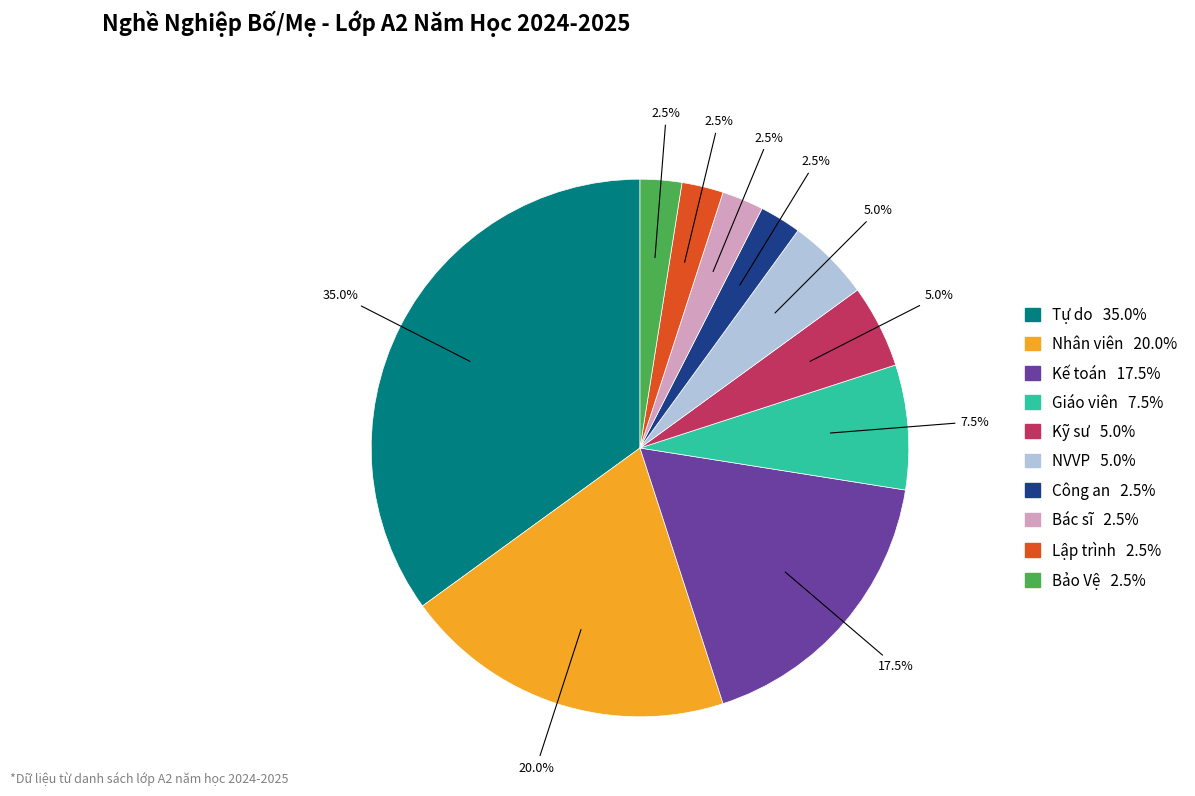

How many segments does this pie chart have?

10